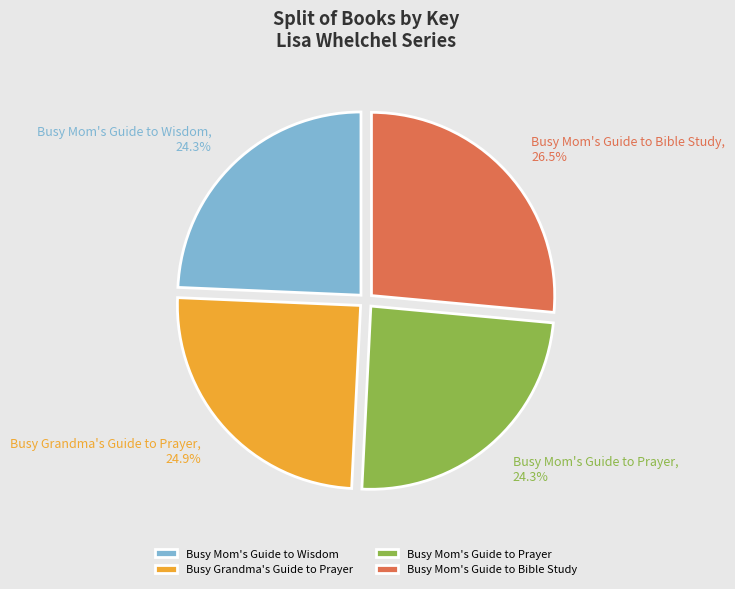

To the nearest percent, what is the combined percentage of Busy Grandma's Guide to Prayer and Busy Mom's Guide to Wisdom?

49%